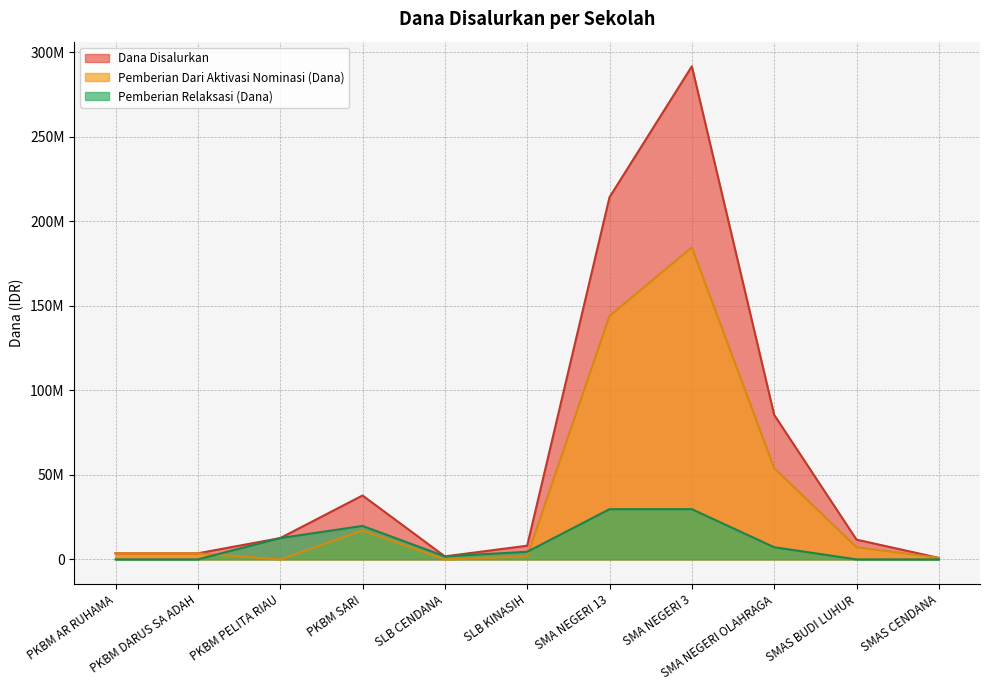

At which category does the chart reach its peak across all series?

SMA NEGERI 3